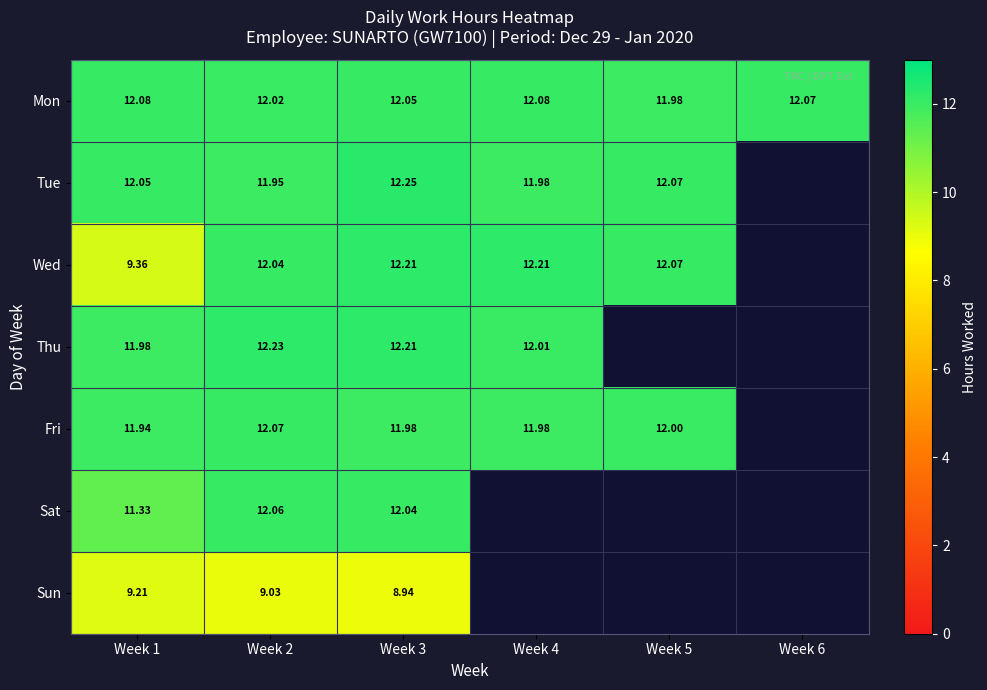

What is the difference between the second highest and minimum values in the Mon series?

0.1